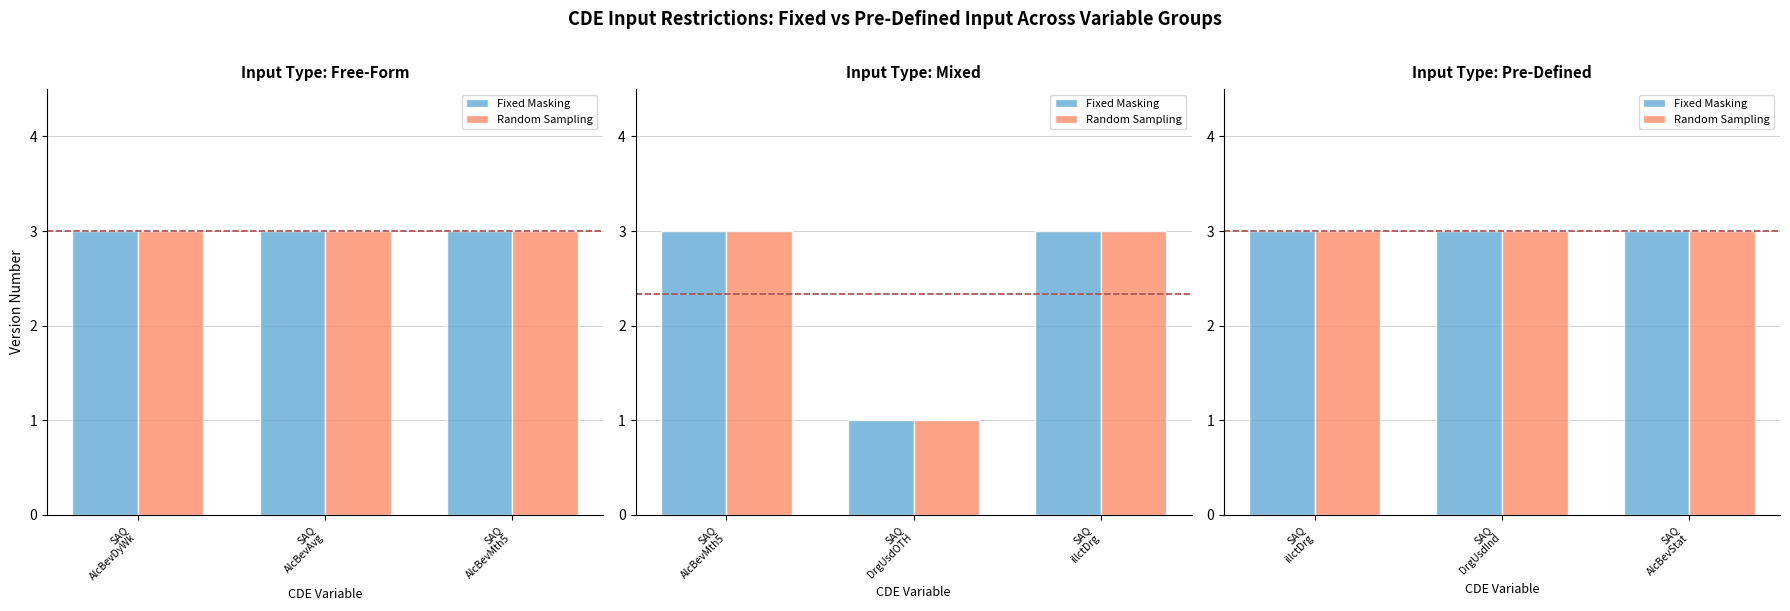

Are the bars grouped side by side (vs. stacked)?

Yes